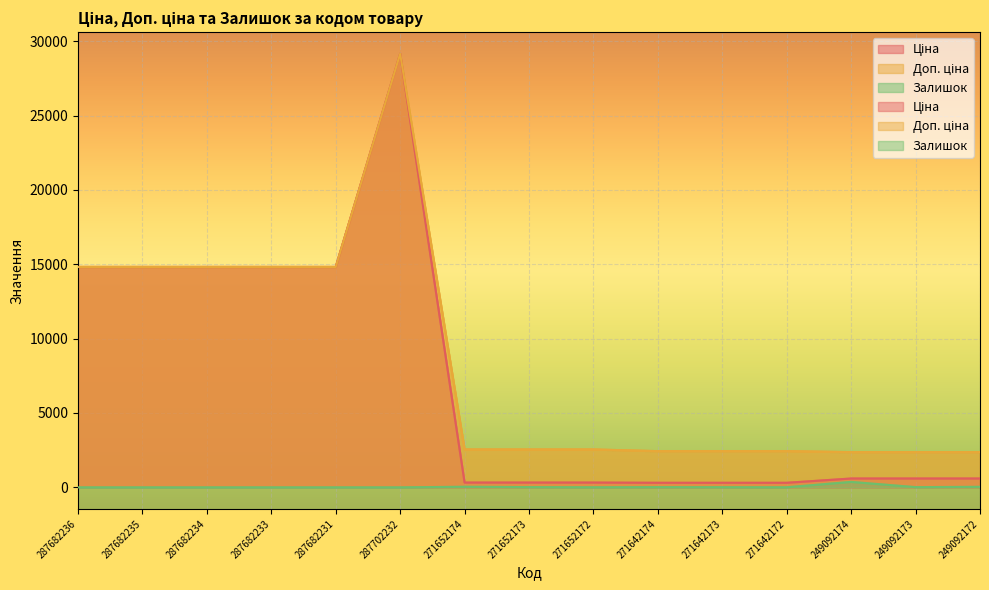

What is the spread (max minus min) of values at 271642172?

2427.8